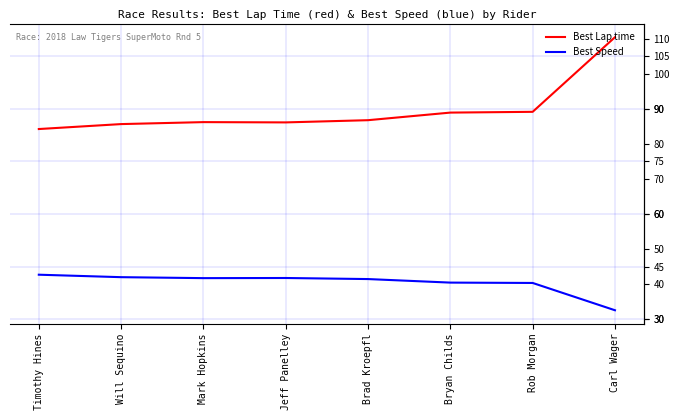

Is this an area chart (filled region under the line)?

No